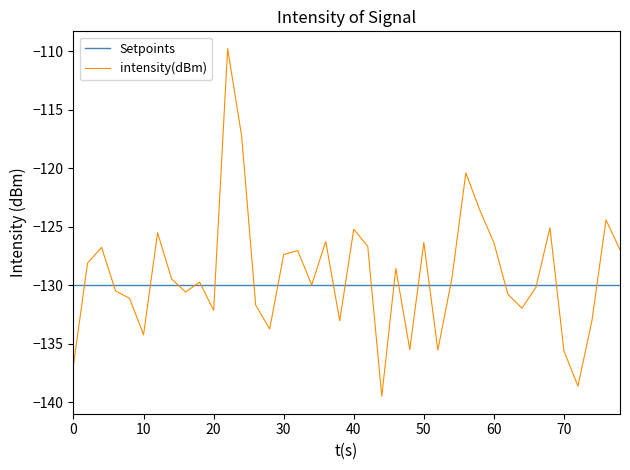

Which series has the largest range (max minus min)?

intensity(dBm)